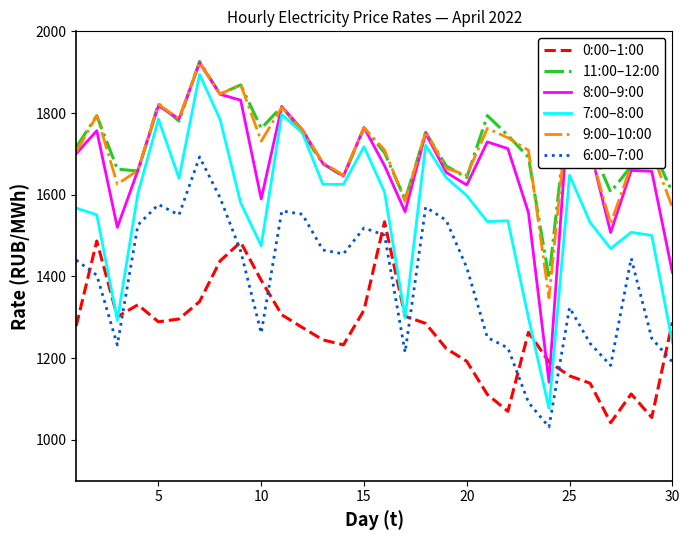

Which series has the largest total across all categories?

11:00–12:00